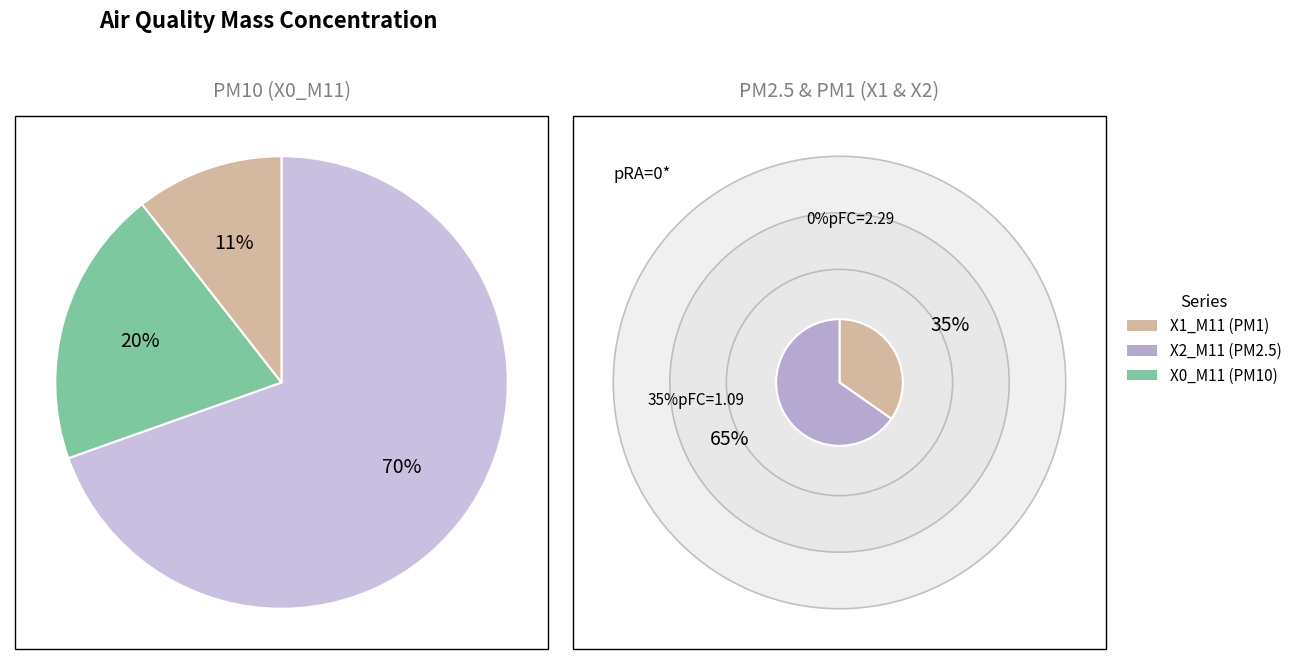

What portion of the pie excludes 18?

97.2%